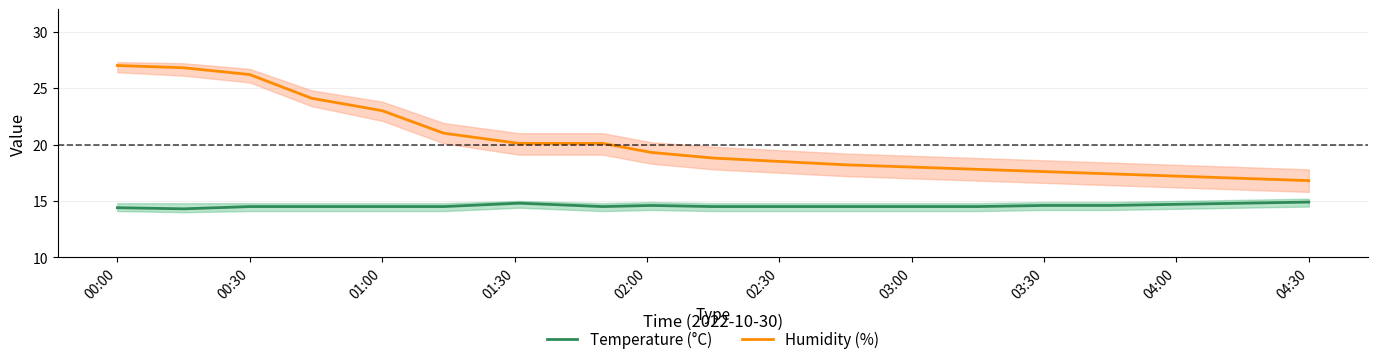

The value of Humidity (%) at 03:30 is 31.1. True or false?

False